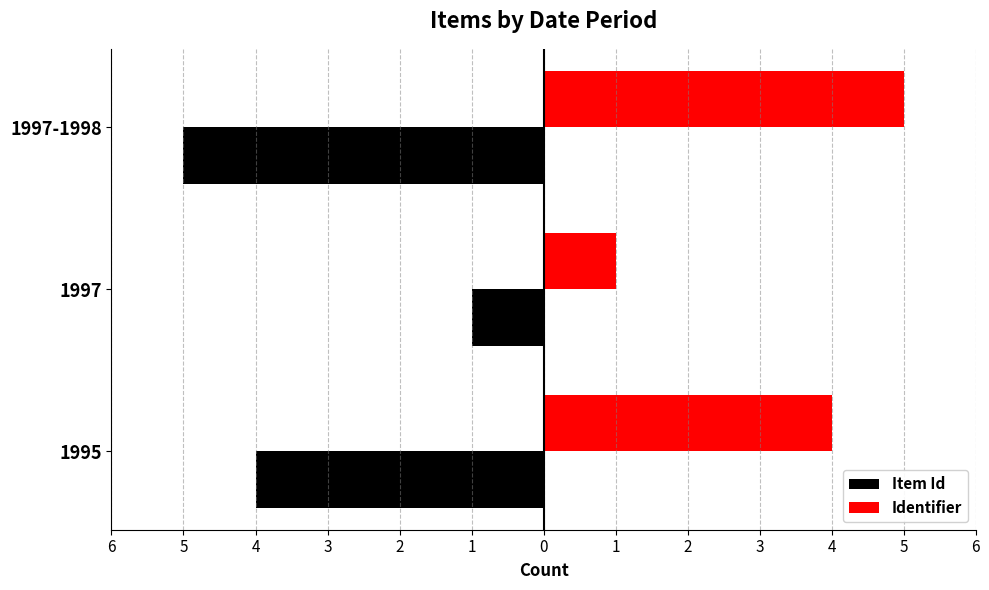

Which series has the widest spread of values?

Item Id